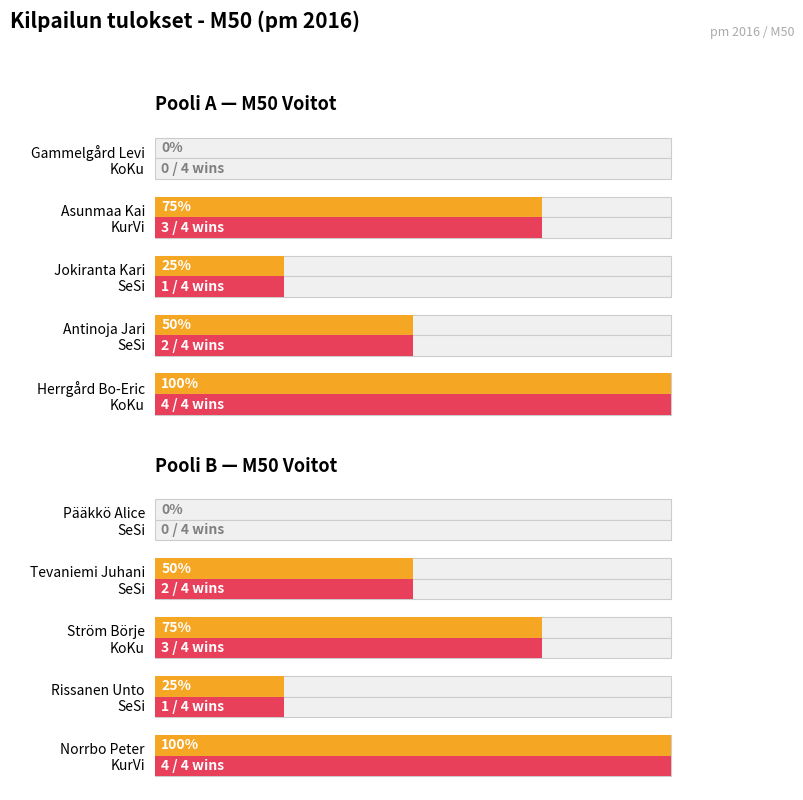

What is the maximum value shown in the chart?

4.0